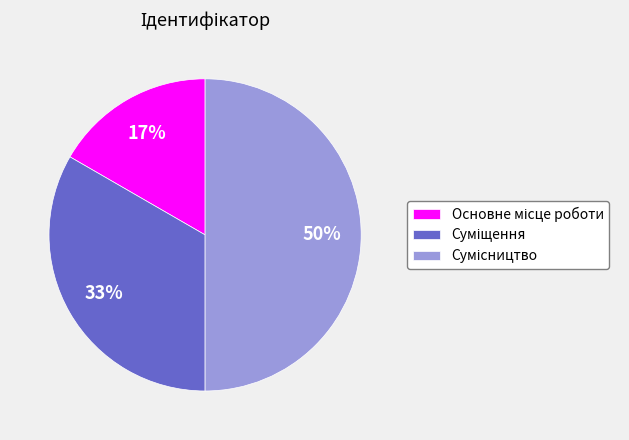

To the nearest percent, what is the average slice percentage?

33%